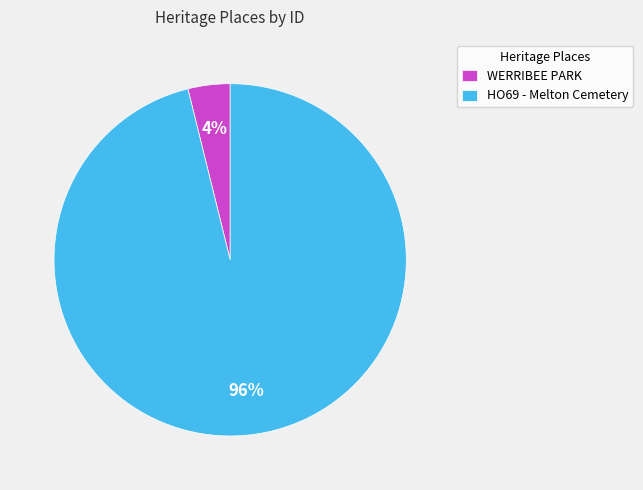

Does HO69 - Melton Cemetery account for over 50% of the chart?

Yes